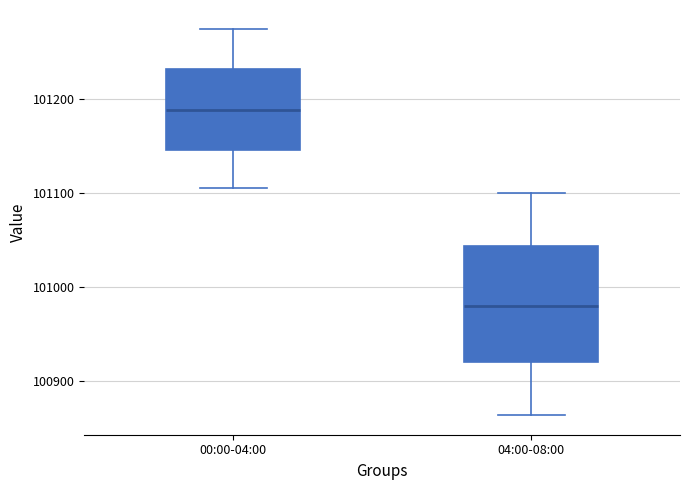

Which box has the highest median line?

00:00-04:00